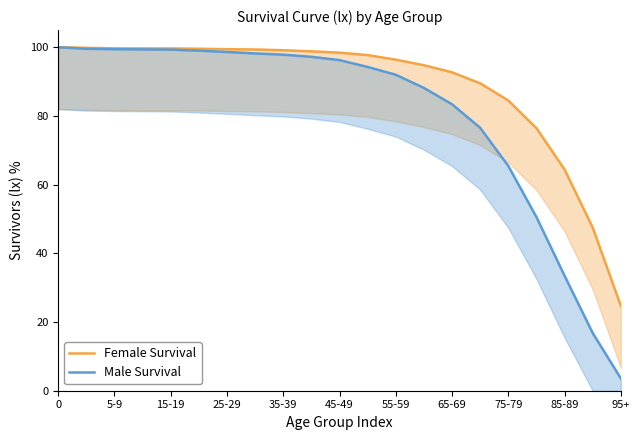

What is the average value of the Female Survival series?

88.7